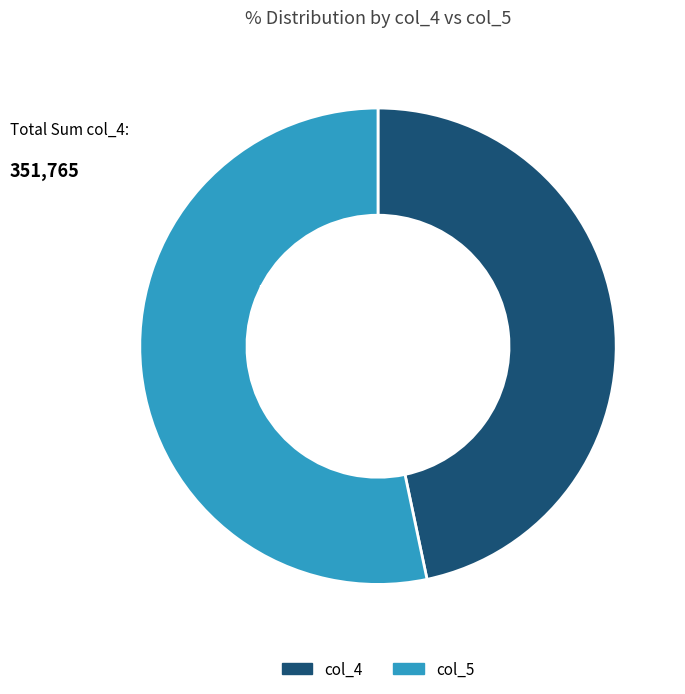

Which has a higher value, col_5 or col_4?

col_5